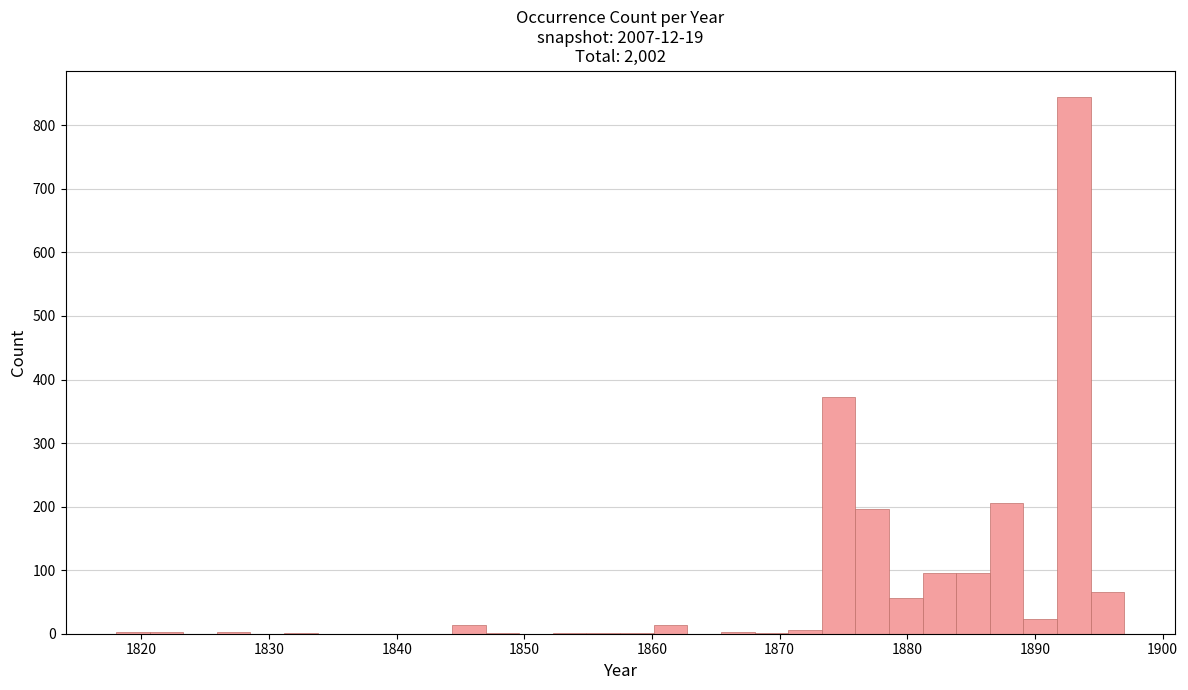

Read against the x-axis, roughly where is the centre of the tallest bar?

1893